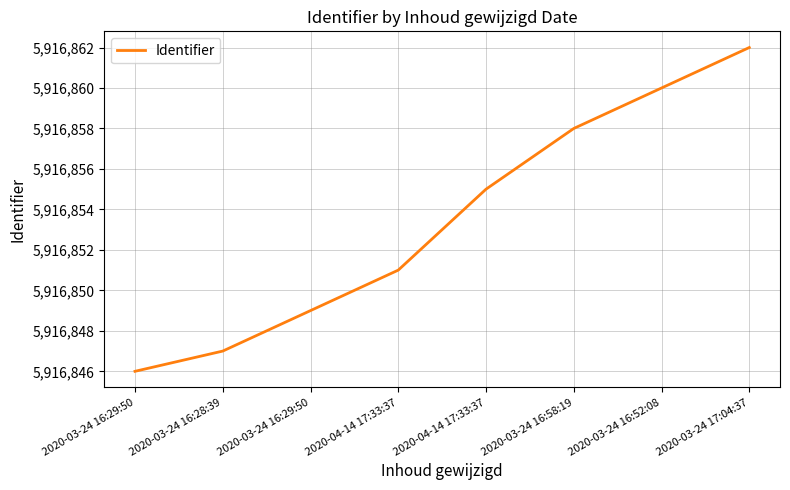

What is the greatest value displayed?

5916862